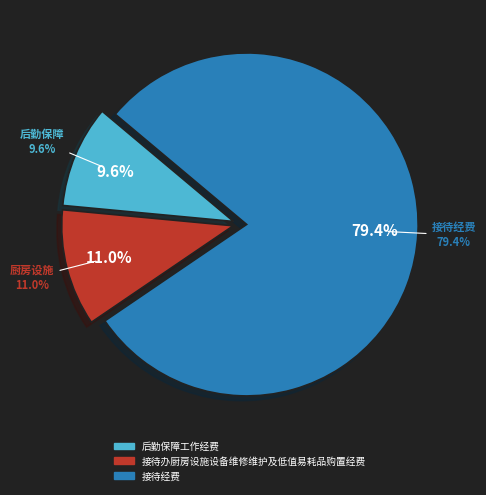

True or false: 后勤保障工作经费 accounts for 19% of the total.

False